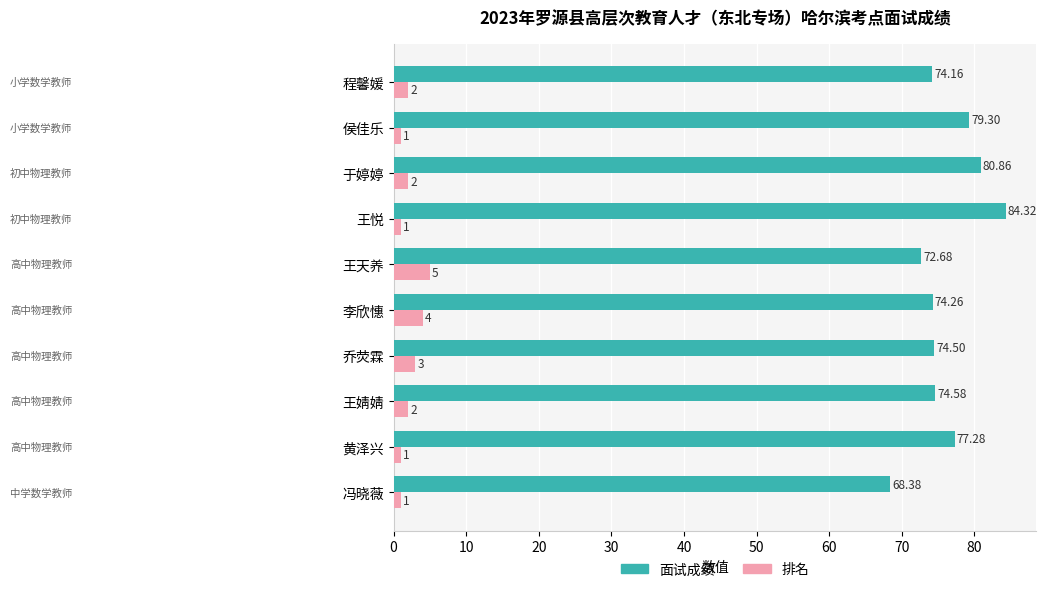

Which series has the largest range (max minus min)?

面试成绩